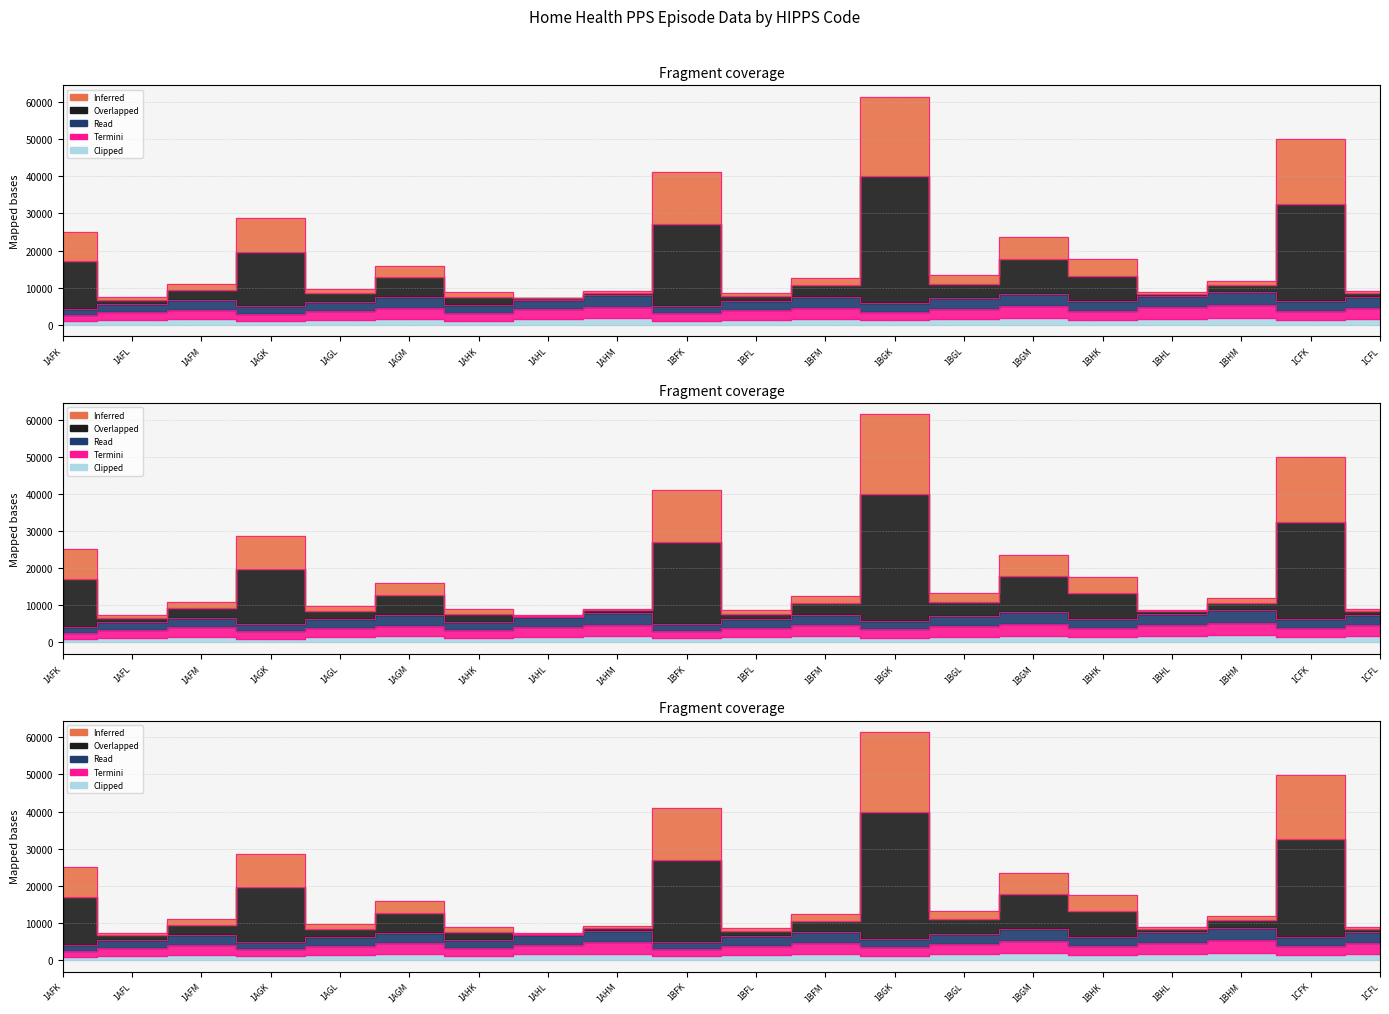

At which category does nrappat reach its first local valley?

1AFL